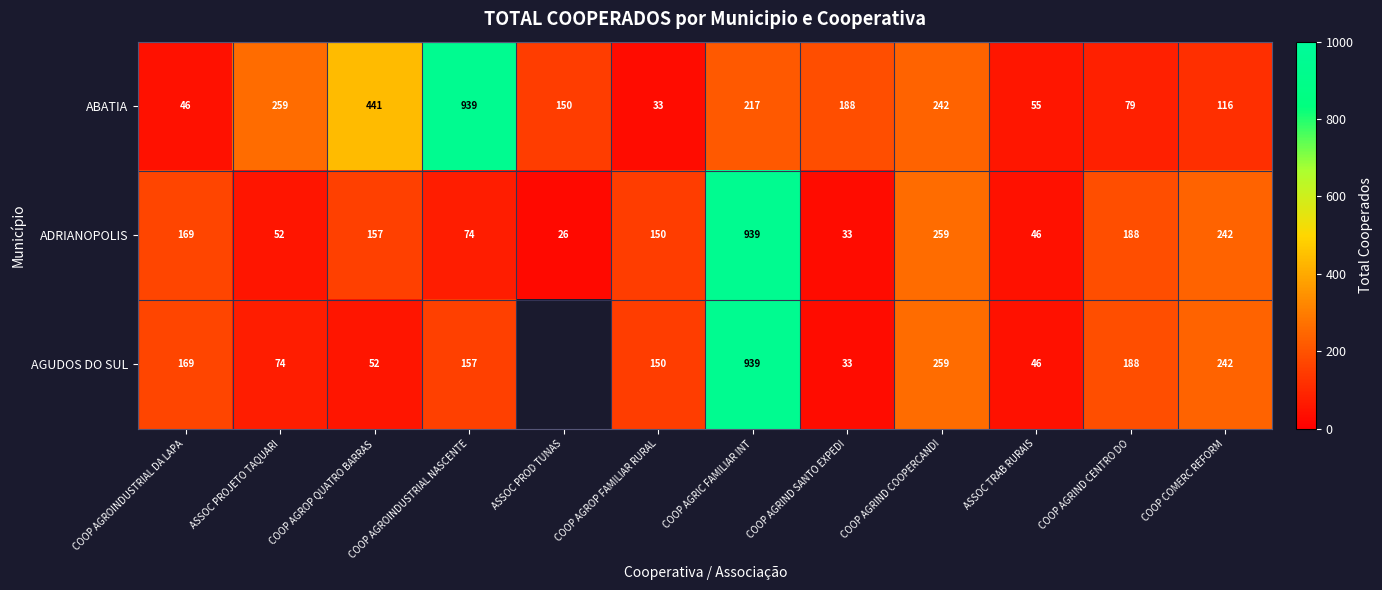

The ABATIA series shows 166.0 at COOP COMERC REFORM. True or false?

False